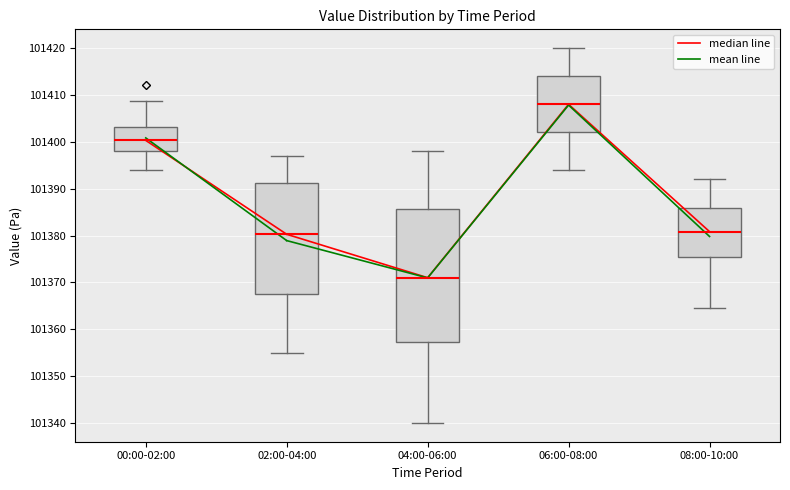

Where does the upper whisker of the box for 04:00-06:00 end on the y-axis? The values are not printed on the chart, so give them approximately, as read against the axis.

101398